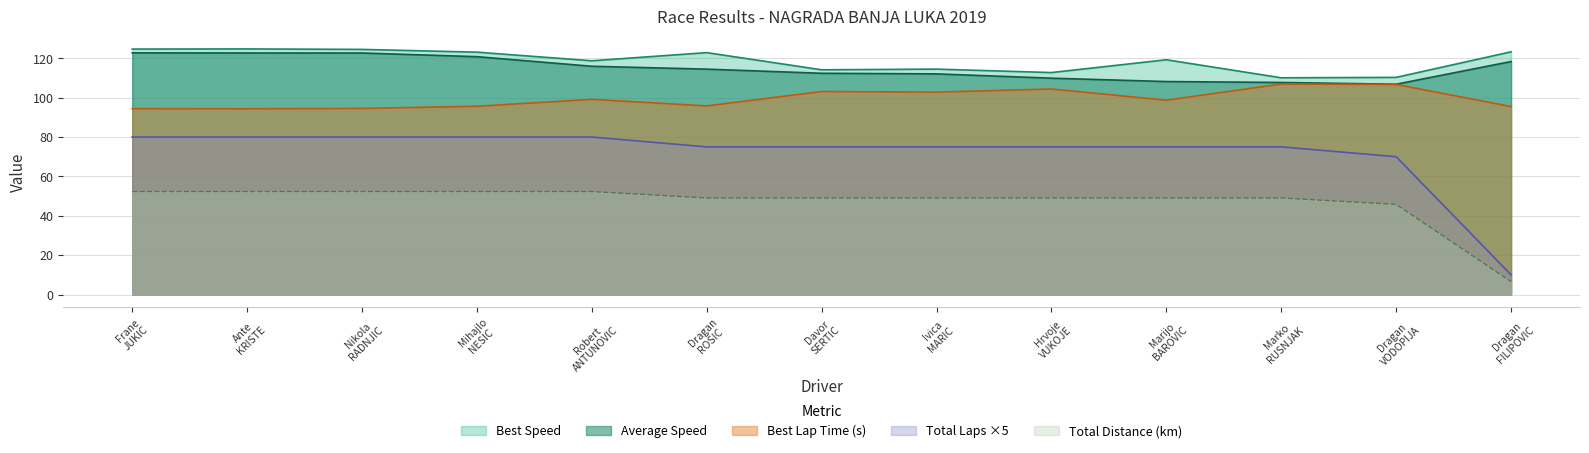

List the labels in order of Total Distance value, smallest first.

Dragan FILIPOVIC, Dragan VODOPIJA, Dragan ROSIC, Davor SERTIC, Ivica MARIC, Hrvoje VUKOJE, Marijo BAROVIC, Marko RUSNJAK, Frane JUKIC, Ante KRISTE, Nikola RADNJIC, Mihajlo NESIC, Robert ANTUNOVIC